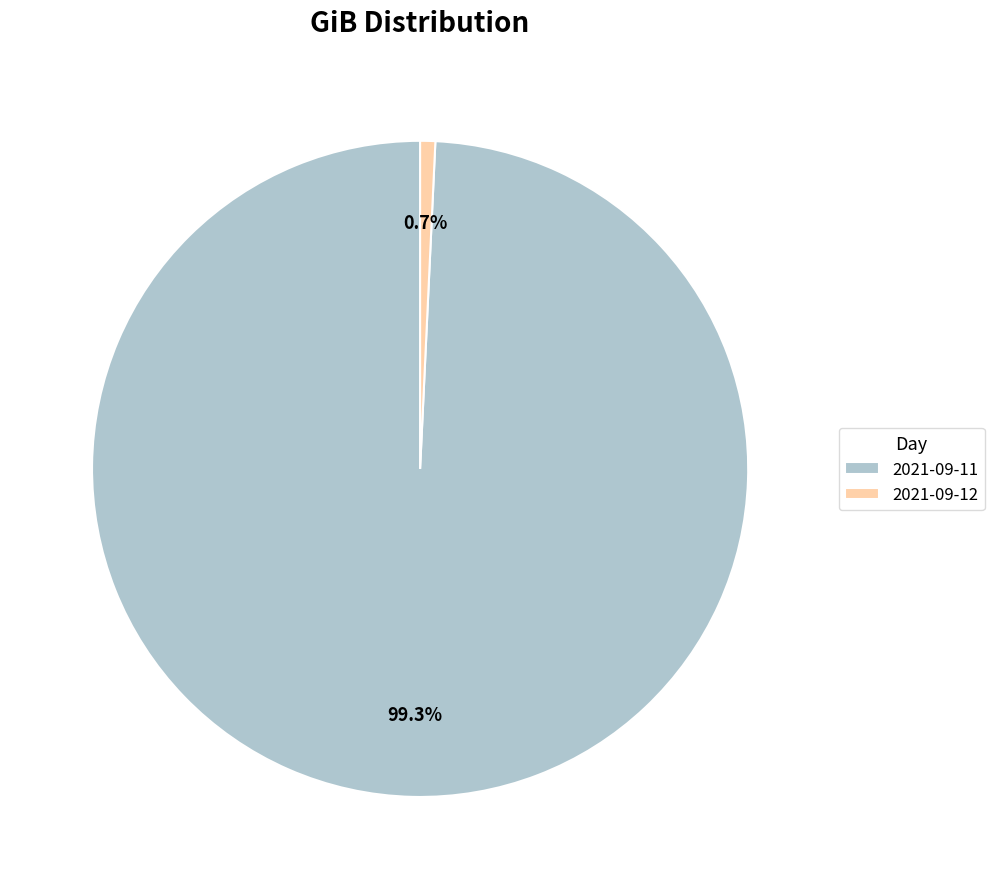

How many segments does this pie chart have?

2